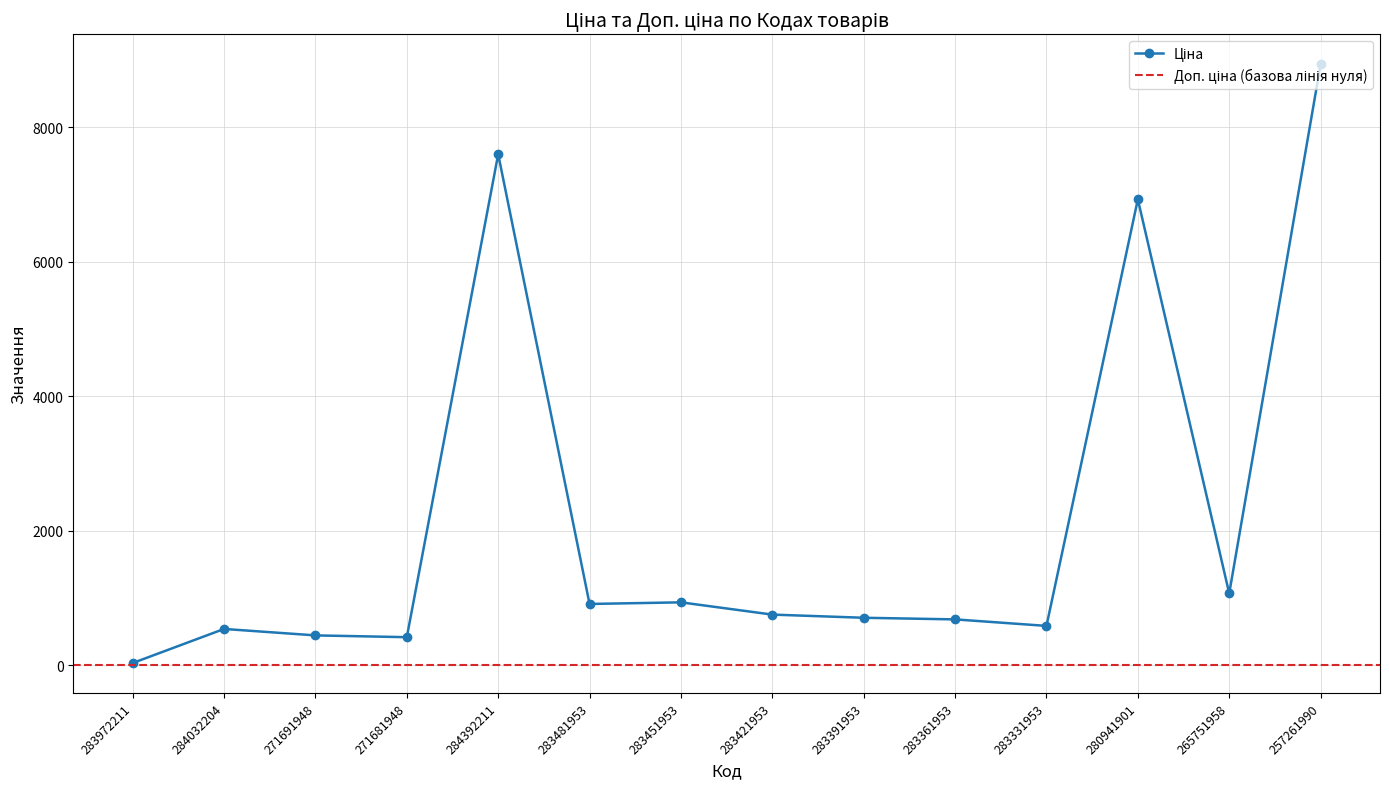

Reading right to left, extract all data points from this chart.

8934.1	1067.3	6925.7	584.4	681.0	705.1	752.2	934.5	910.4	7596.5	416.6	443.1	539.0	32.0